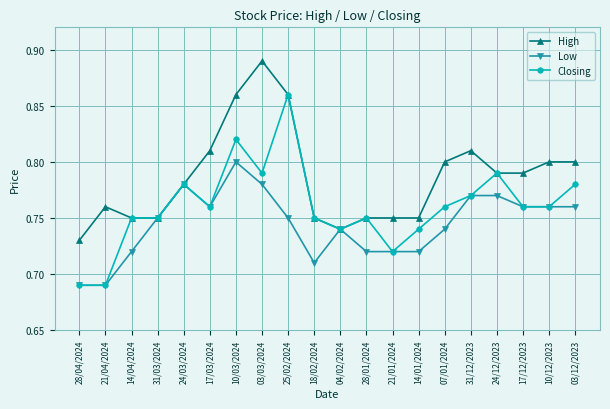

Is this an area chart (filled region under the line)?

No